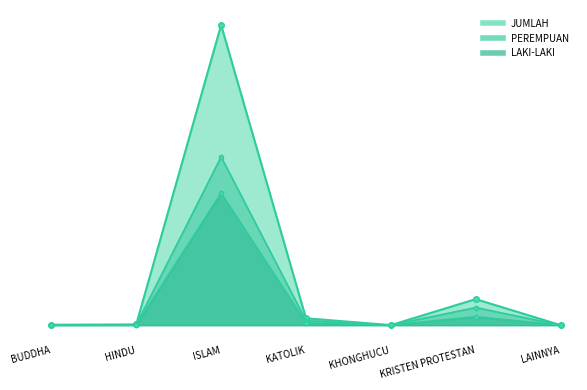

True or false: PEREMPUAN and JUMLAH cross at least once.

False